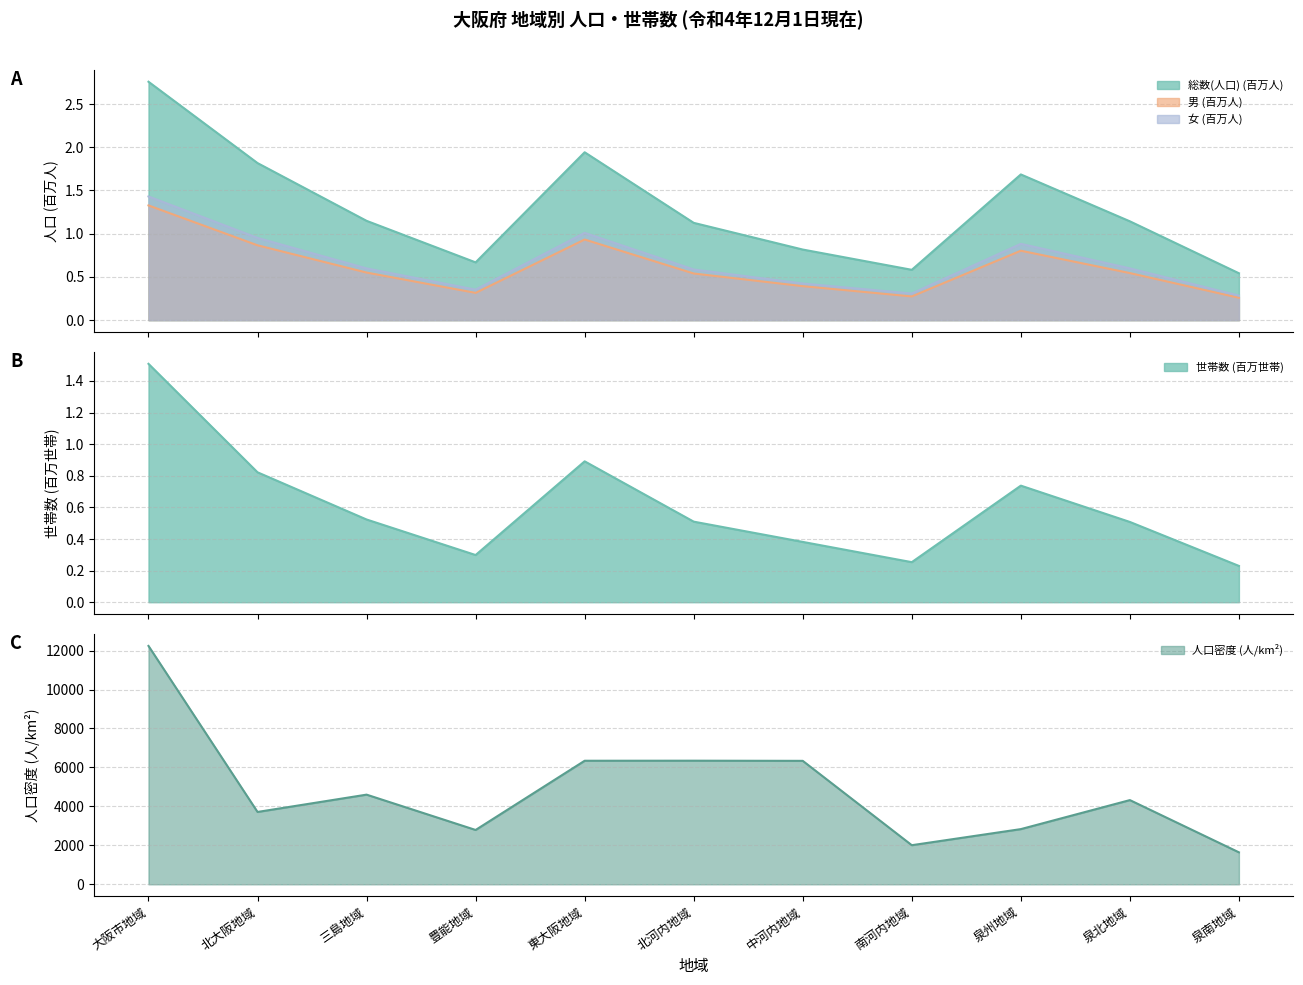

Rank the series by their maximum value, from highest to lowest.

人口密度, 総数(人口), 世帯数, 女, 男